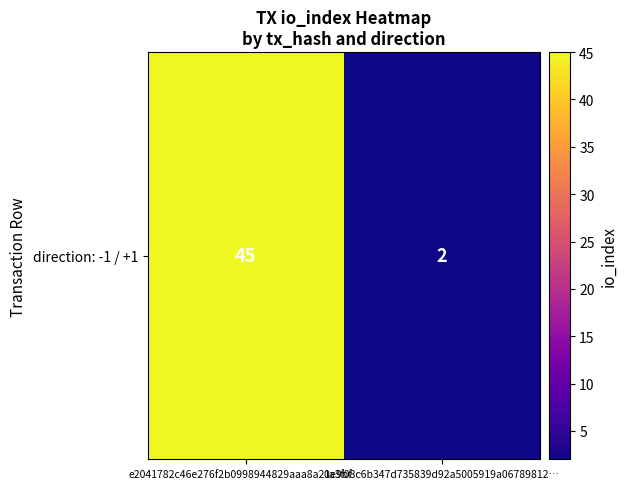

What is the maximum value shown in the chart?

45